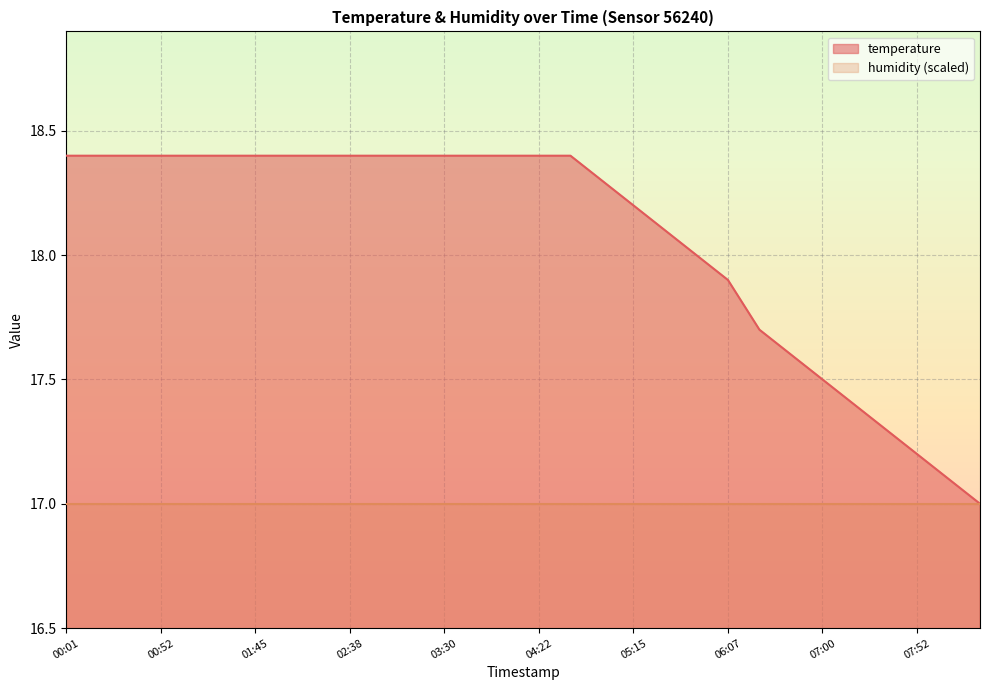

How many data points are above 18?

20